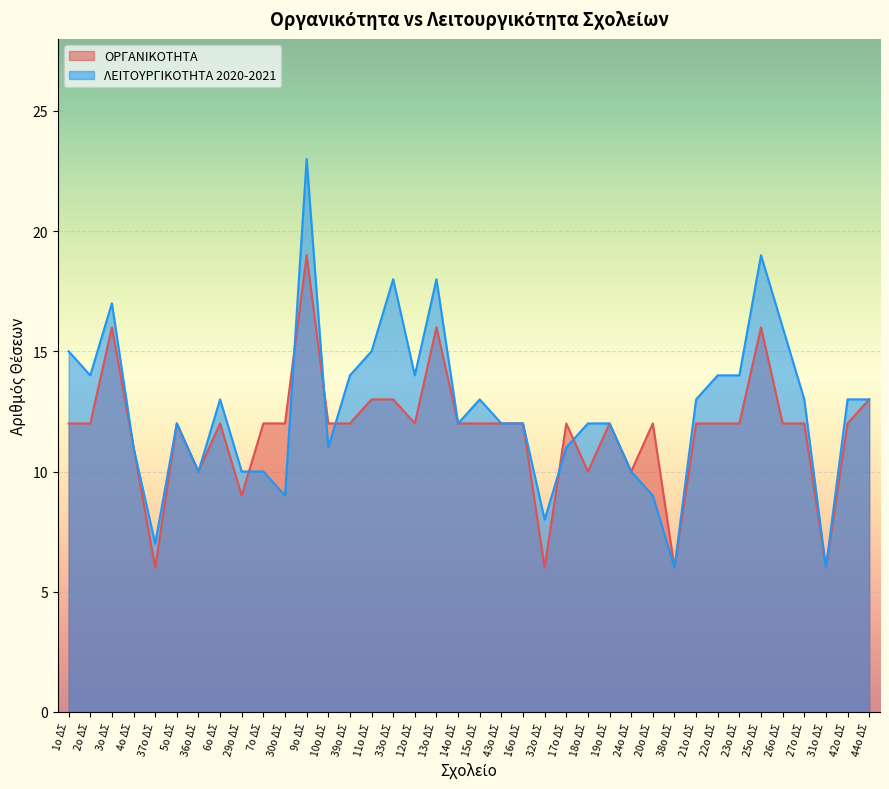

The ΛΕΙΤΟΥΡΓΙΚΟΤΗΤΑ 2020-2021 series shows 14 at 22ο ΔΣ. True or false?

True